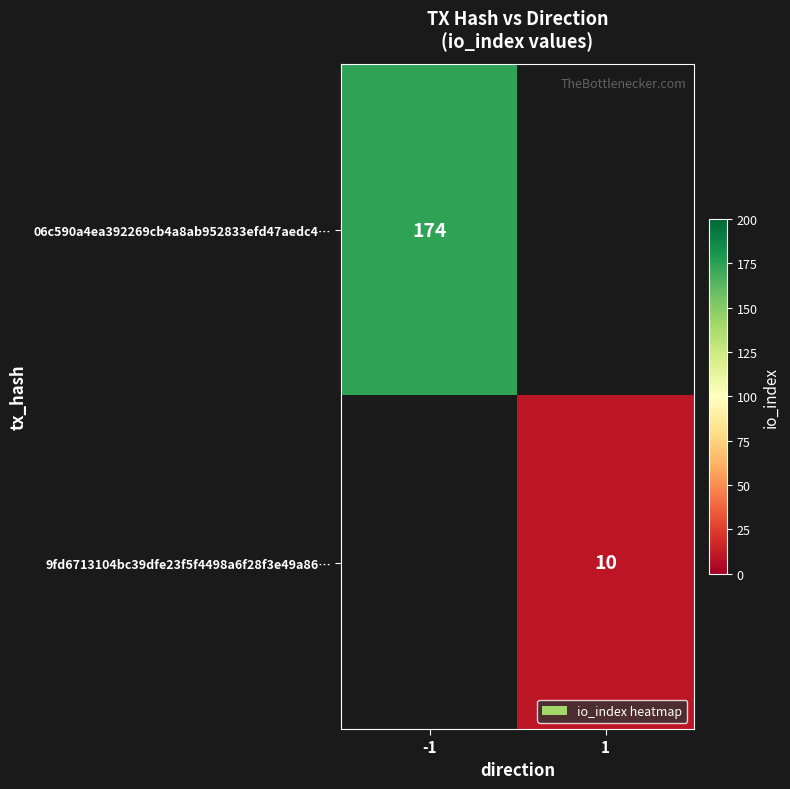

The 9fd6713104bc39dfe23f5f4498a6f28f3e49a86… series shows 10 at 1. True or false?

True